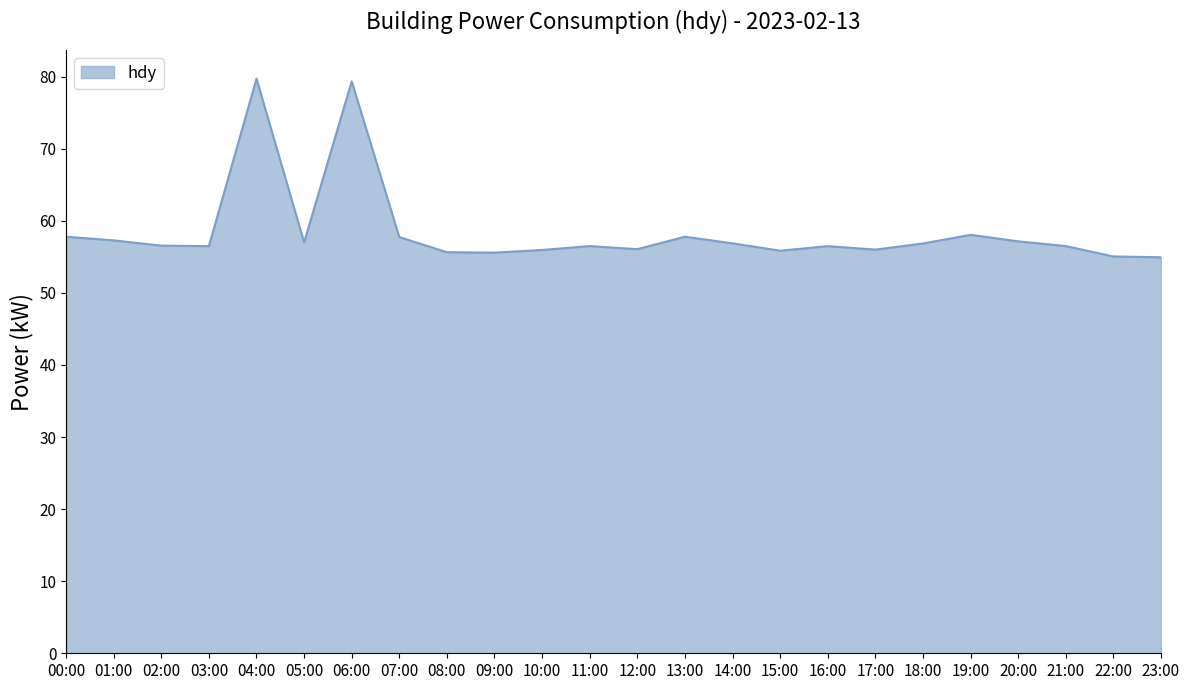

Approximately how many times larger is the value at 17:00 compared to 13:00?

1.0